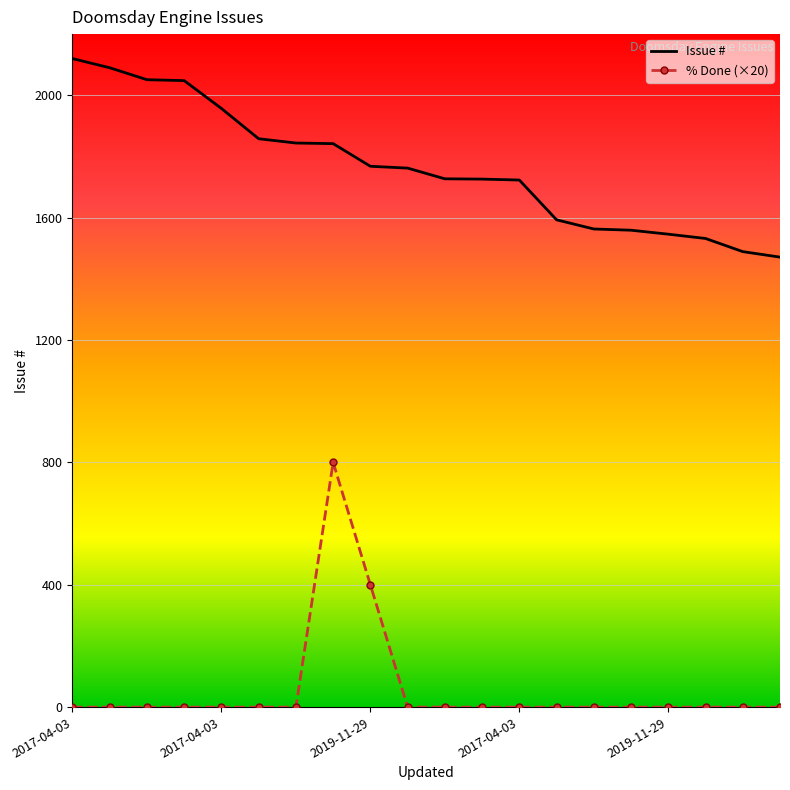

Which series has the widest spread of values?

% Done (×20)